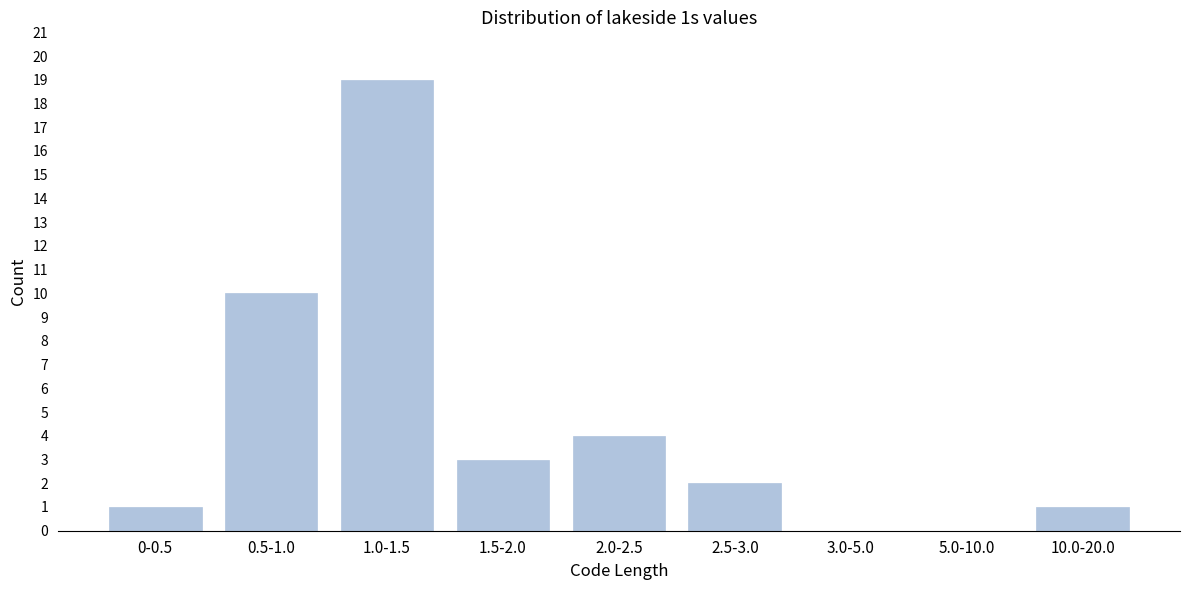

Reading left to right, extract all data points from this chart.

0-0.5=1	0.5-1.0=10	1.0-1.5=19	1.5-2.0=3	2.0-2.5=4	2.5-3.0=2	3.0-5.0=0	5.0-10.0=0	10.0-20.0=1